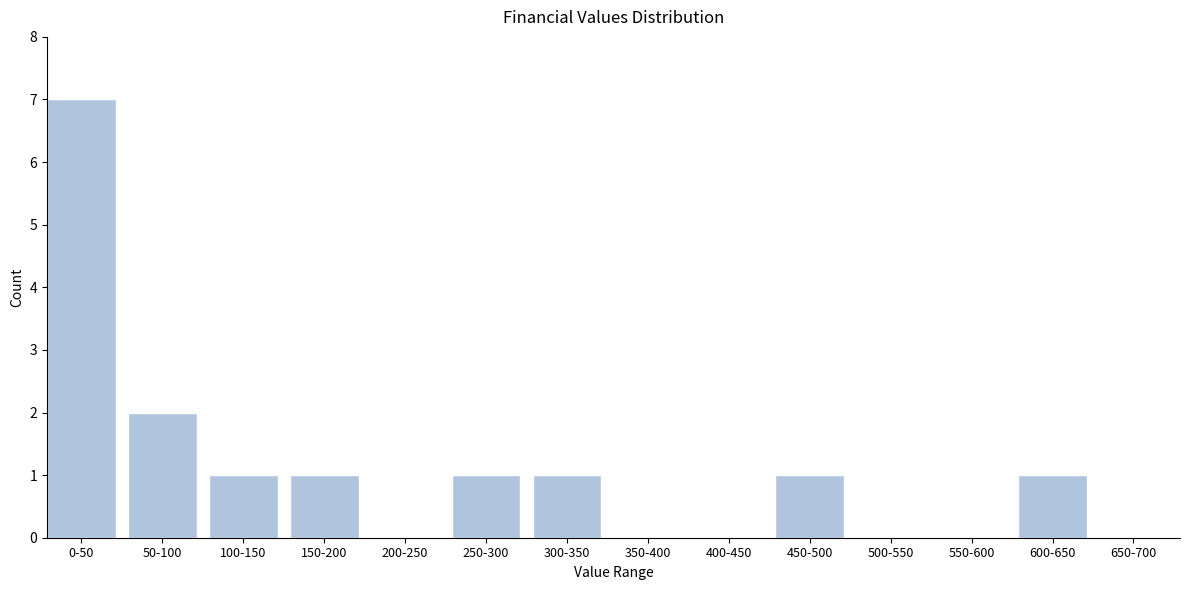

Reading left to right, list all the values displayed in this chart.

0-50=7	50-100=2	100-150=1	150-200=1	200-250=0	250-300=1	300-350=1	350-400=0	400-450=0	450-500=1	500-550=0	550-600=0	600-650=1	650-700=0